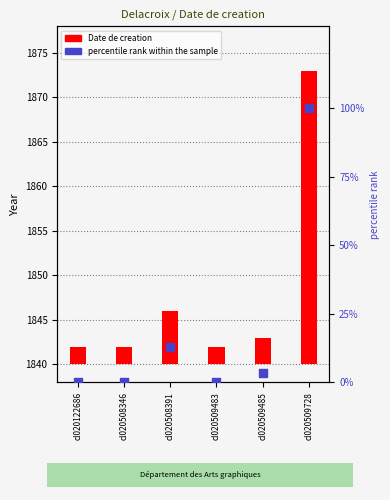

At which category is the sum across all series the highest?

cl020509728